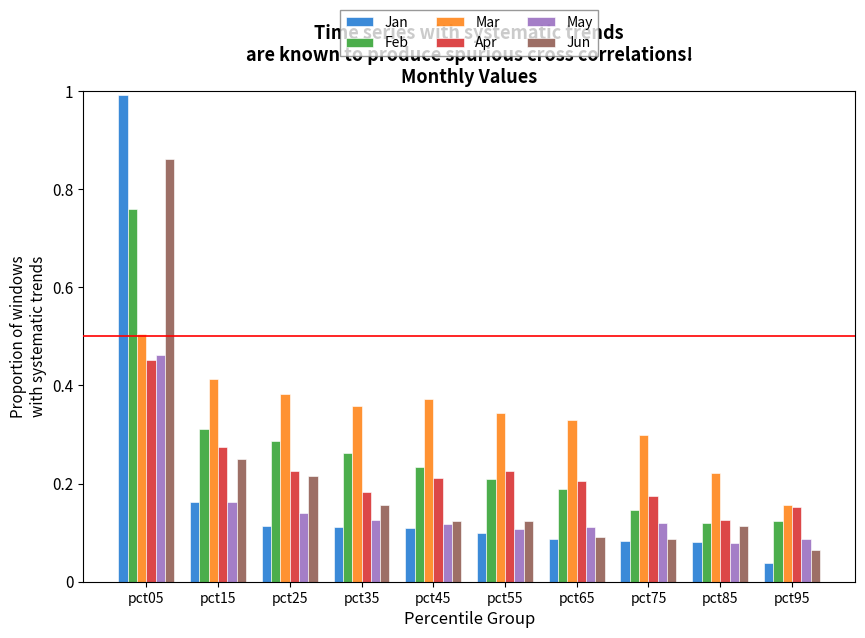

The Jun series shows 0.1 at pct75. True or false?

True